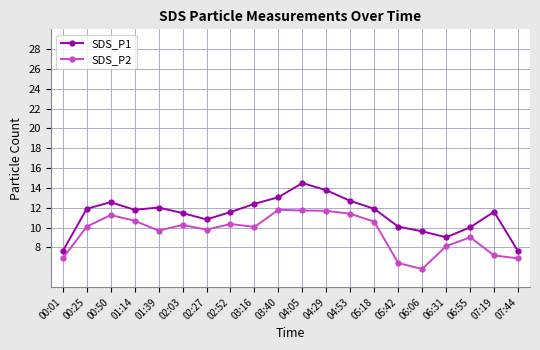

What is the average value of the SDS_P1 series?

11.3